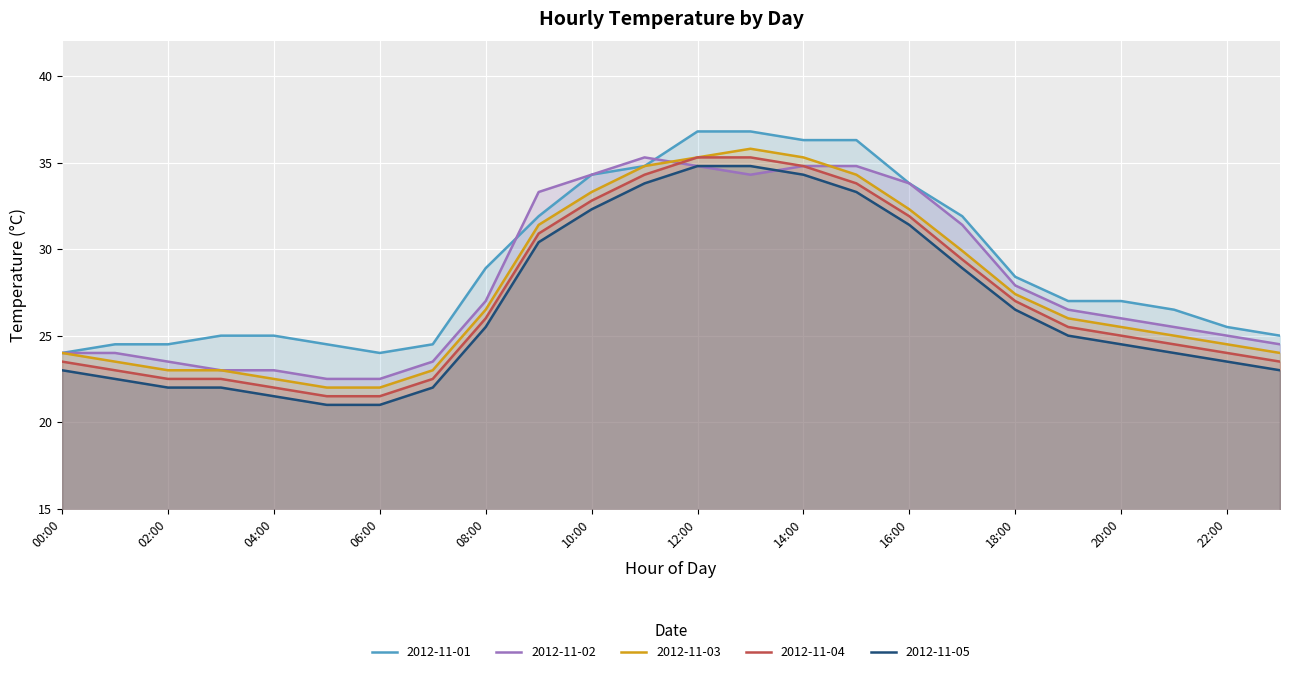

At which category is the sum across all series the highest?

12:00